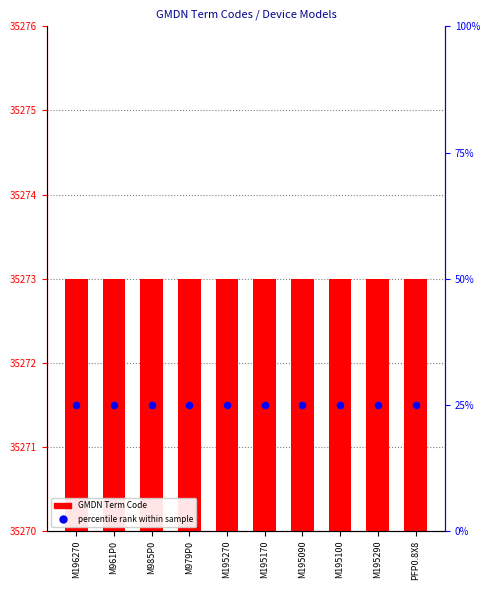

Which series reaches the minimum Y coordinate?

percentile rank within sample